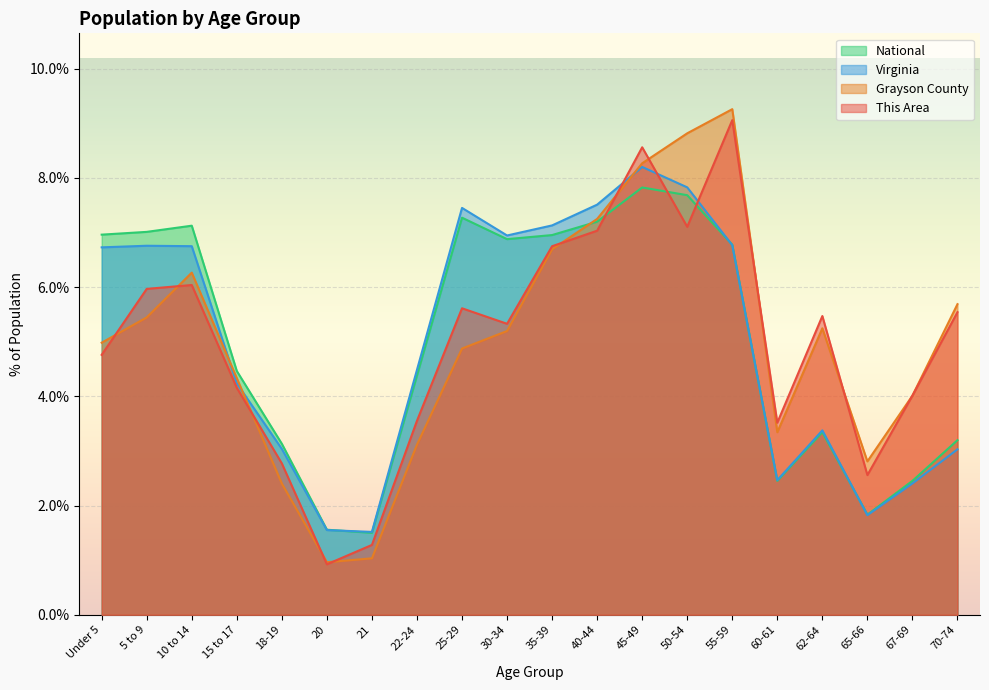

Rank the series by their maximum value, from highest to lowest.

Grayson County, This Area, Virginia, National